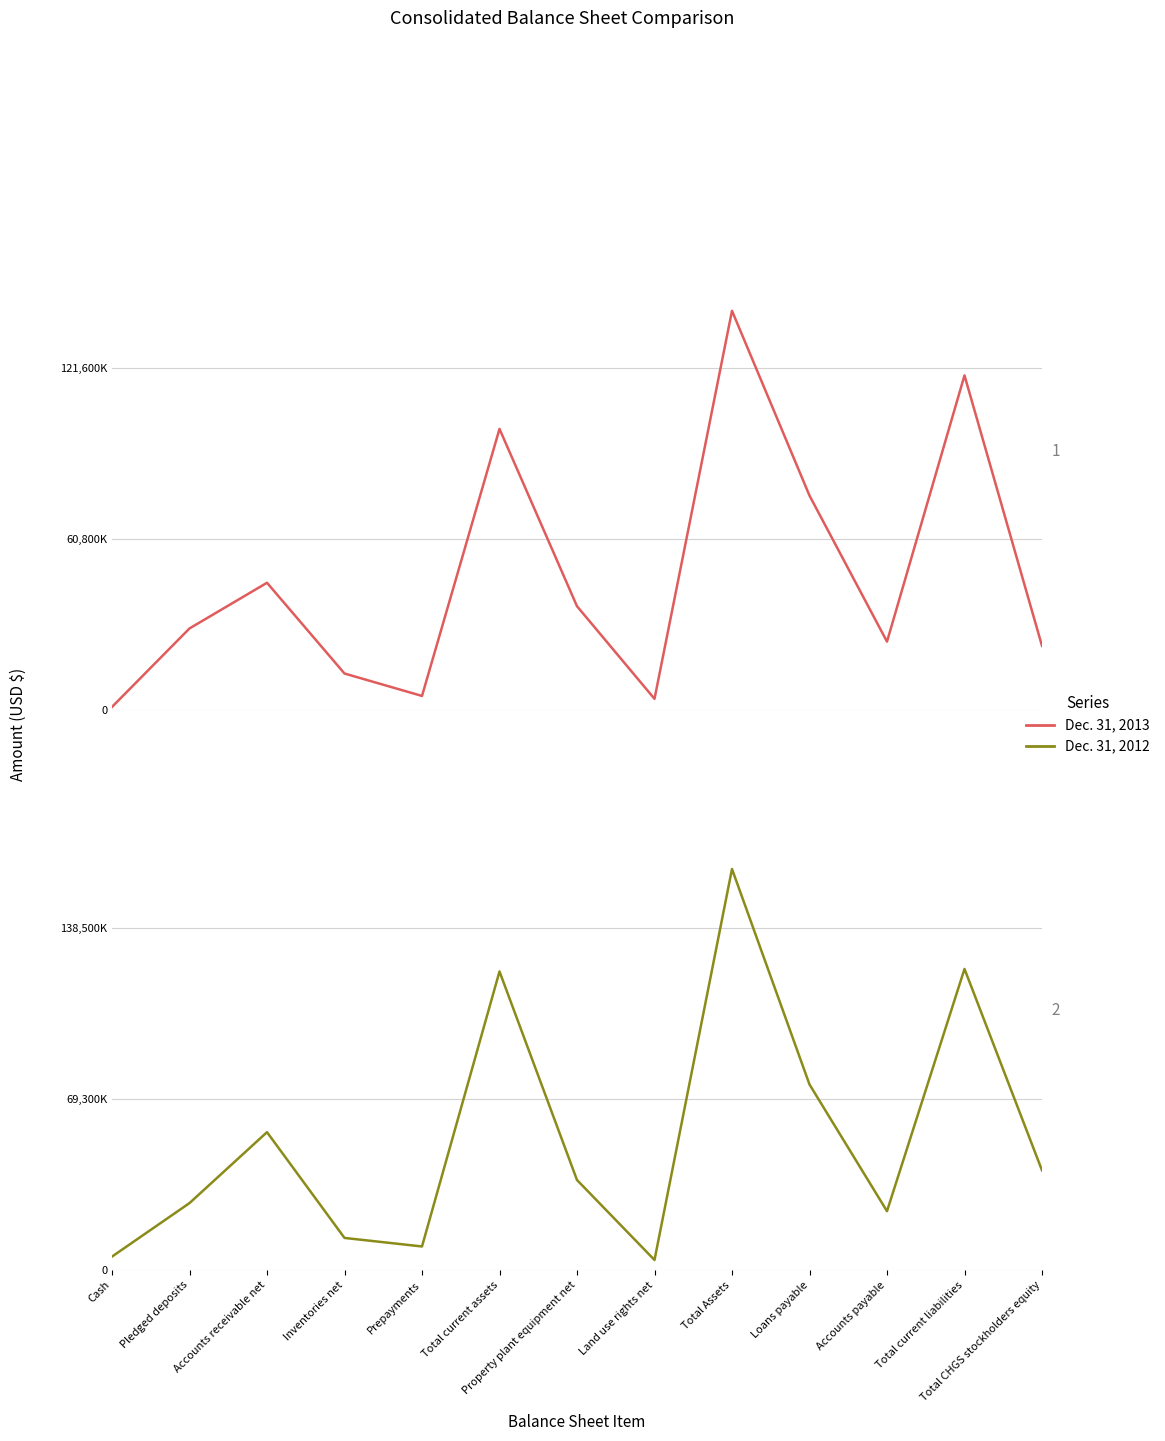

What is the label of the 5th point from the right?

Total Assets